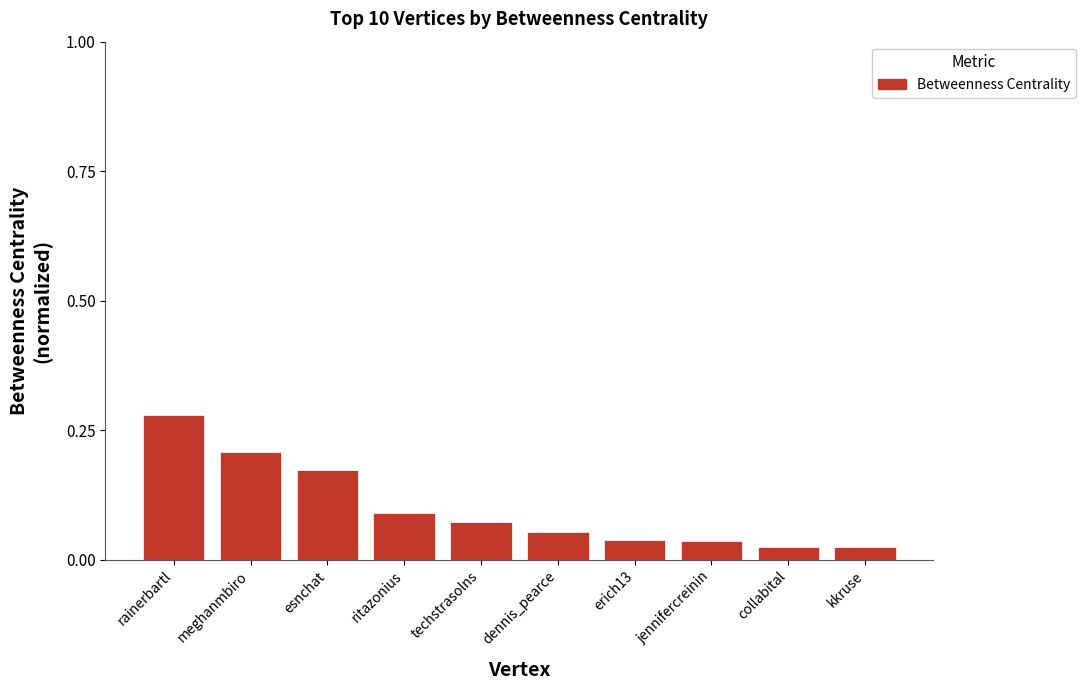

What is the sum of all values?

1.0